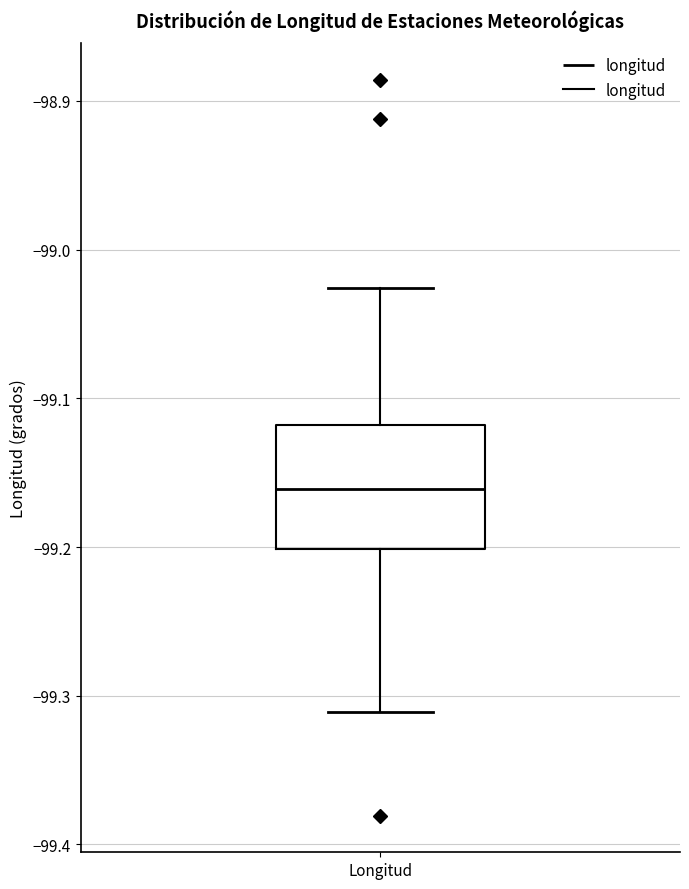

Where is the upper edge of the box for Longitud on the y-axis? The values are not printed on the chart, so give them approximately, as read against the axis.

-99.12